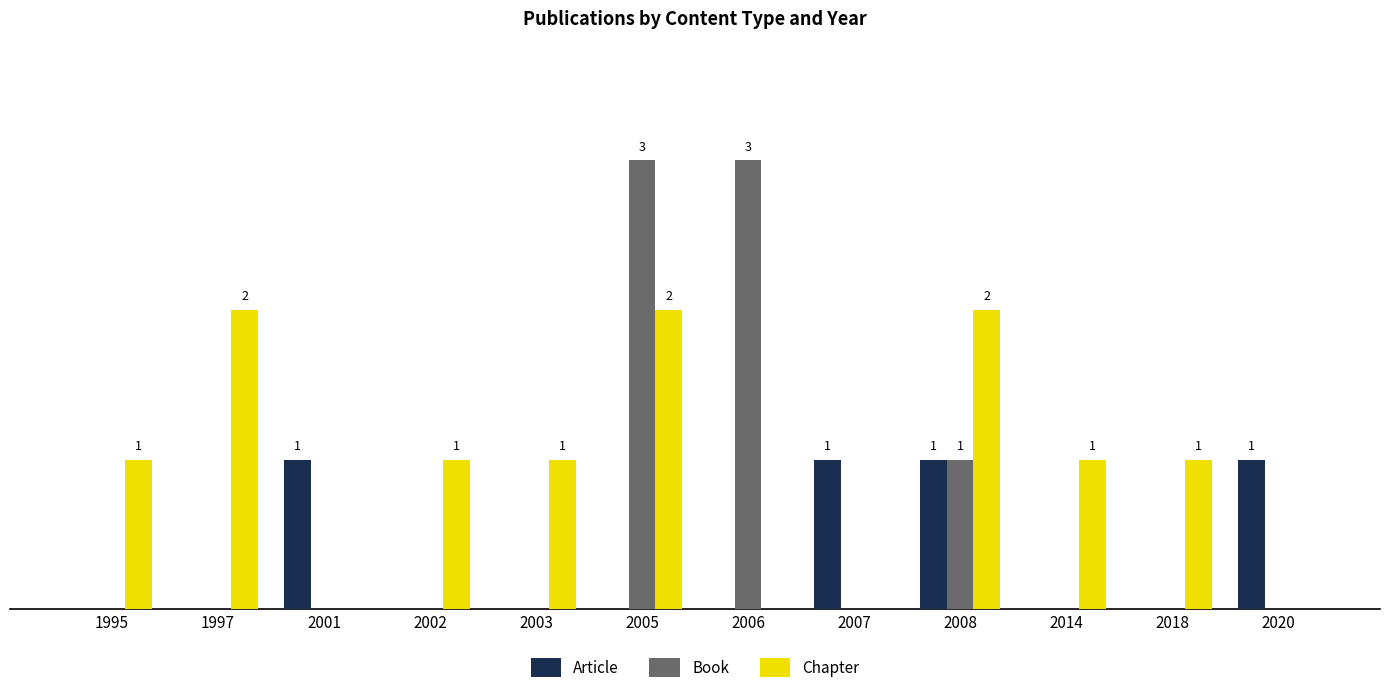

The value of Chapter at 1995 is 1. True or false?

True